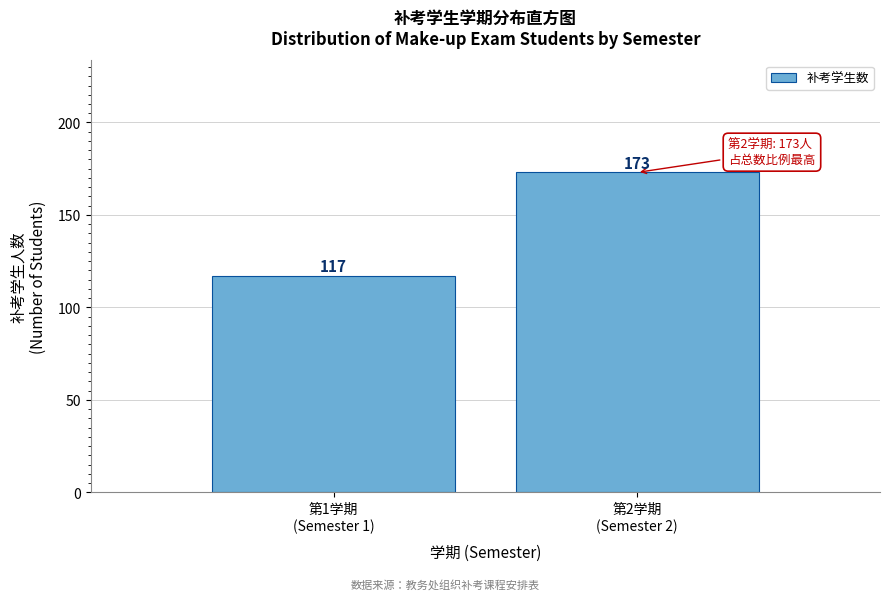

Reading right to left, what are all the values shown in this chart?

173	117